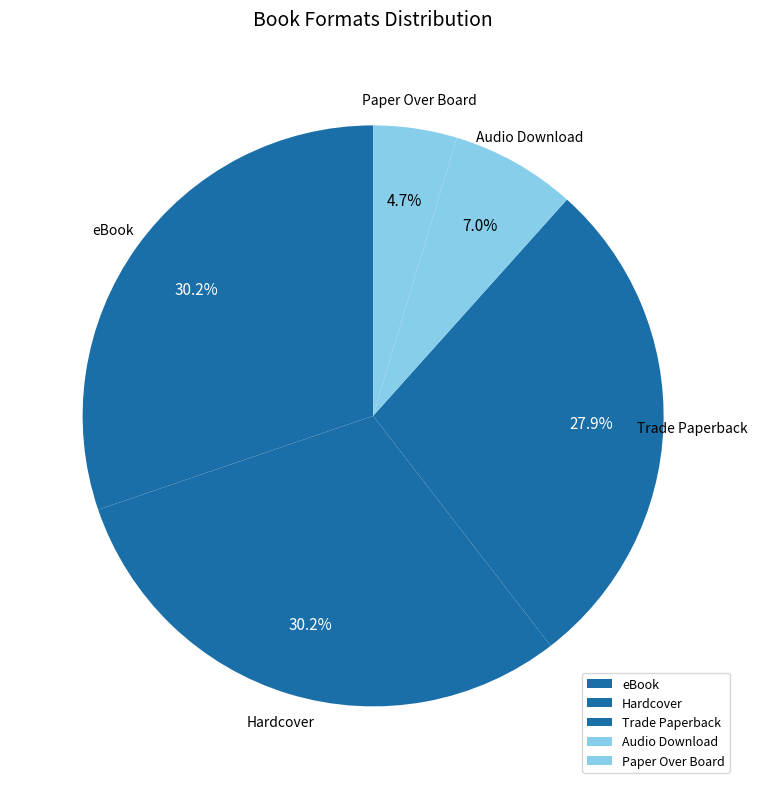

How many segments does this pie chart have?

5